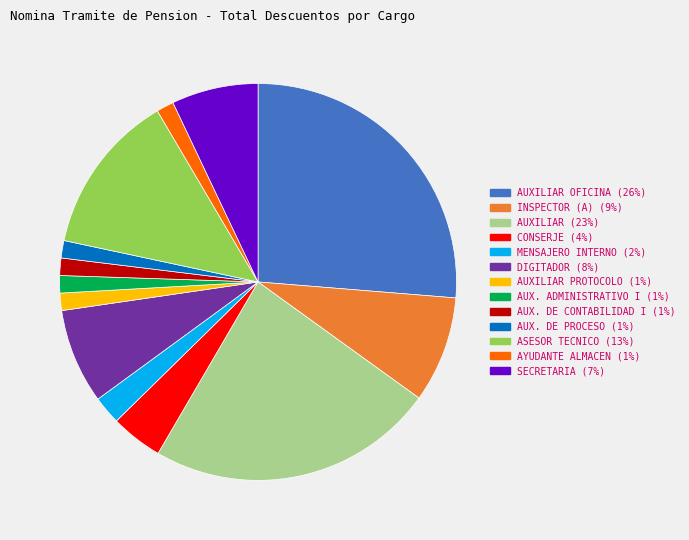

Does any single category account for the majority?

No